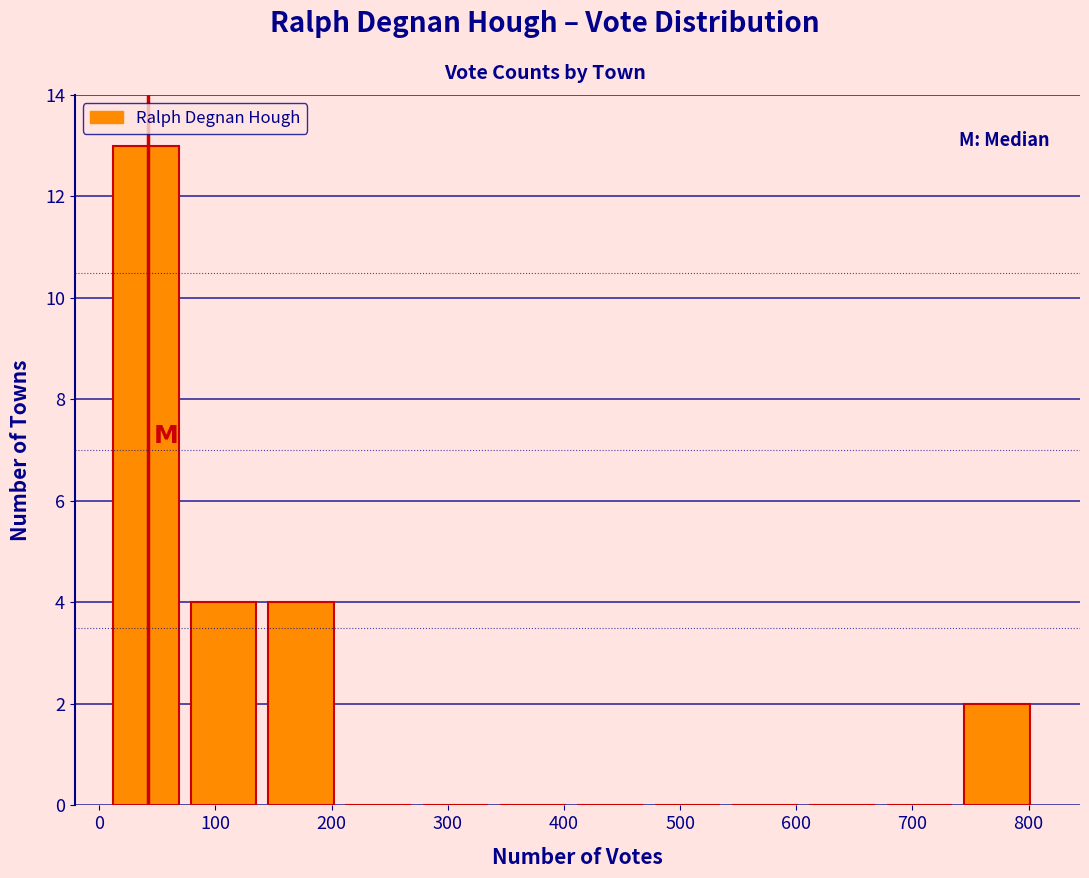

Reading left to right, list every bar in this chart as the range it spans on the x-axis followed by its height. Neither the bar edges nor the heights are printed on the chart, so give them approximately, as read against the axes.

10 to 80: 13
80 to 150: 4
150 to 210: 4
210 to 280: 0
280 to 340: 0
340 to 410: 0
410 to 480: 0
480 to 540: 0
540 to 610: 0
610 to 680: 0
680 to 740: 0
740 to 810: 2